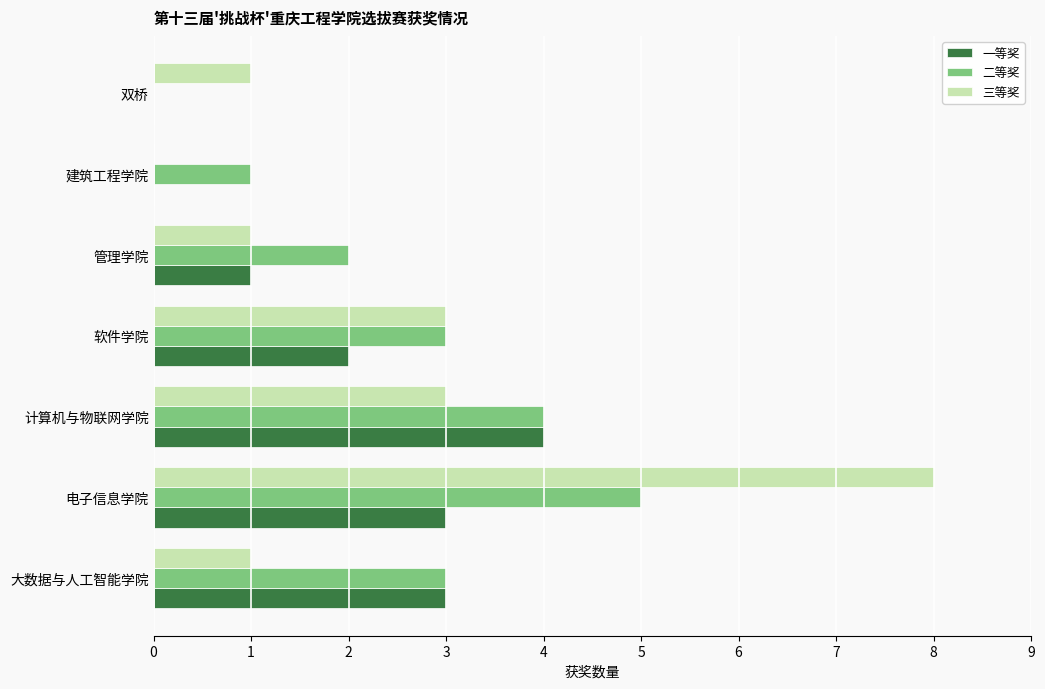

What value does the 三等奖 series have at 电子信息学院?

8